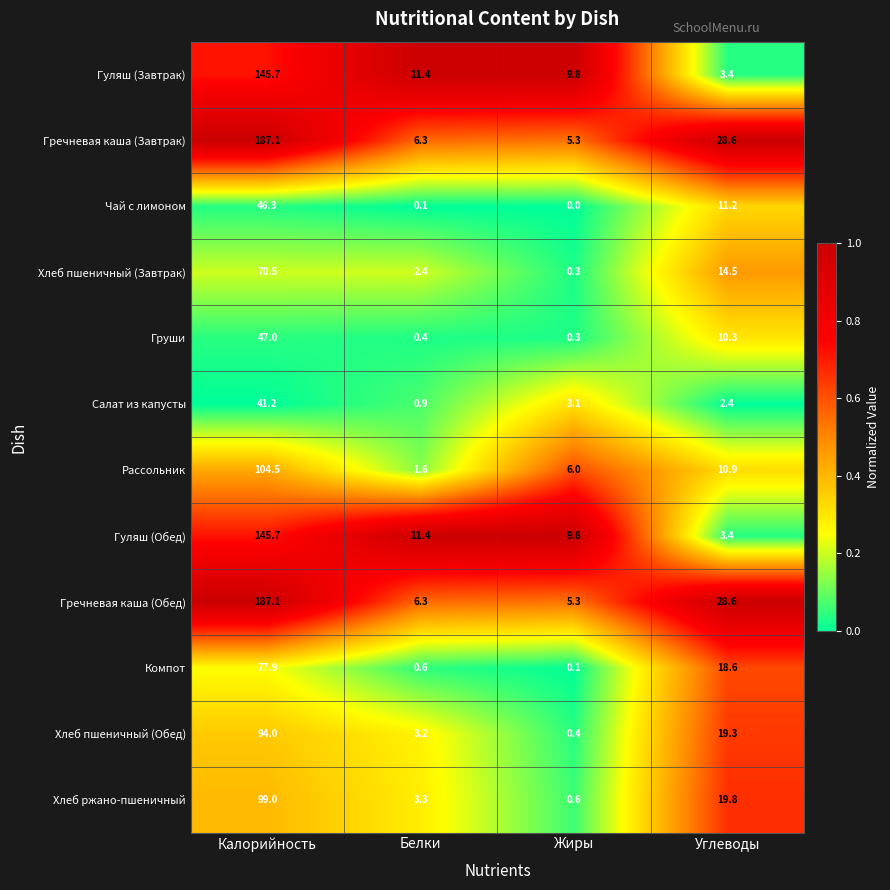

What is the average value of the Гуляш (Обед) series?

42.6